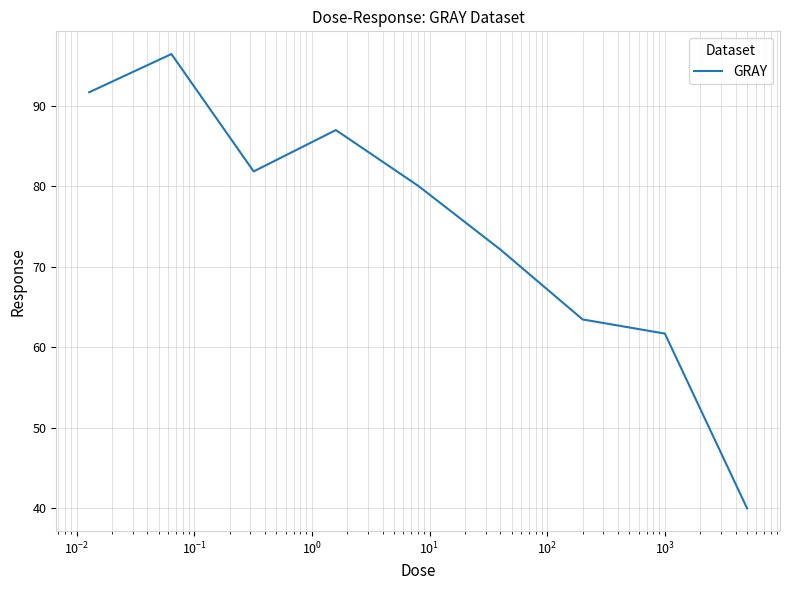

How many interior local valleys (lower than both neighbors) does the data have?

1